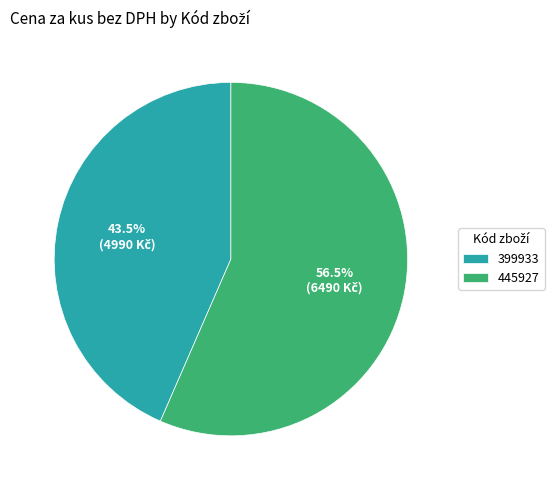

Is it true that 399933 is 57% of the pie?

False